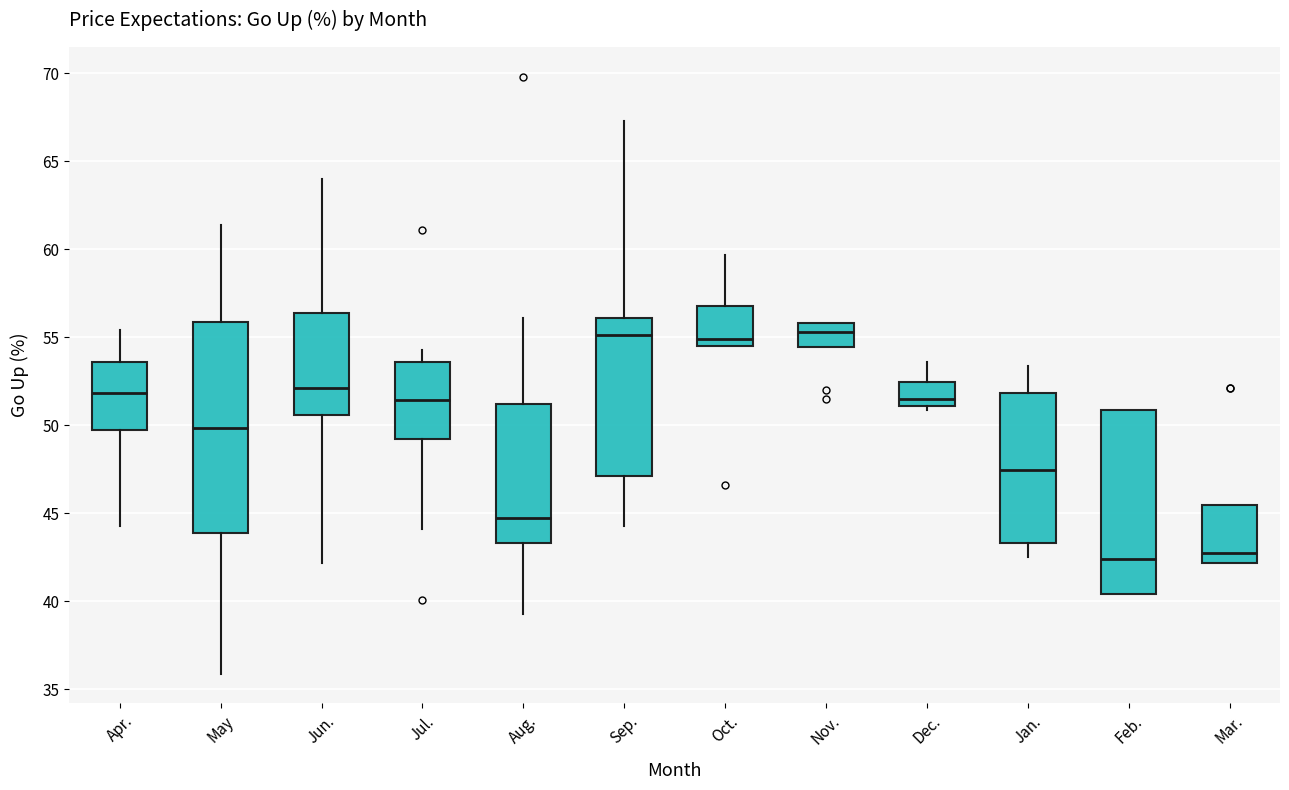

Where is the lower edge of the box for May on the y-axis? The values are not printed on the chart, so give them approximately, as read against the axis.

44.0